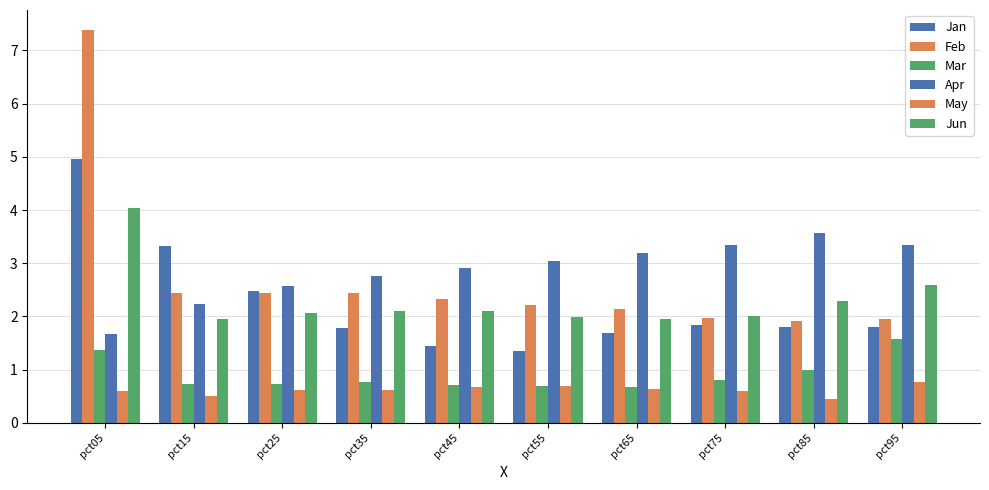

Are the bars horizontal?

No